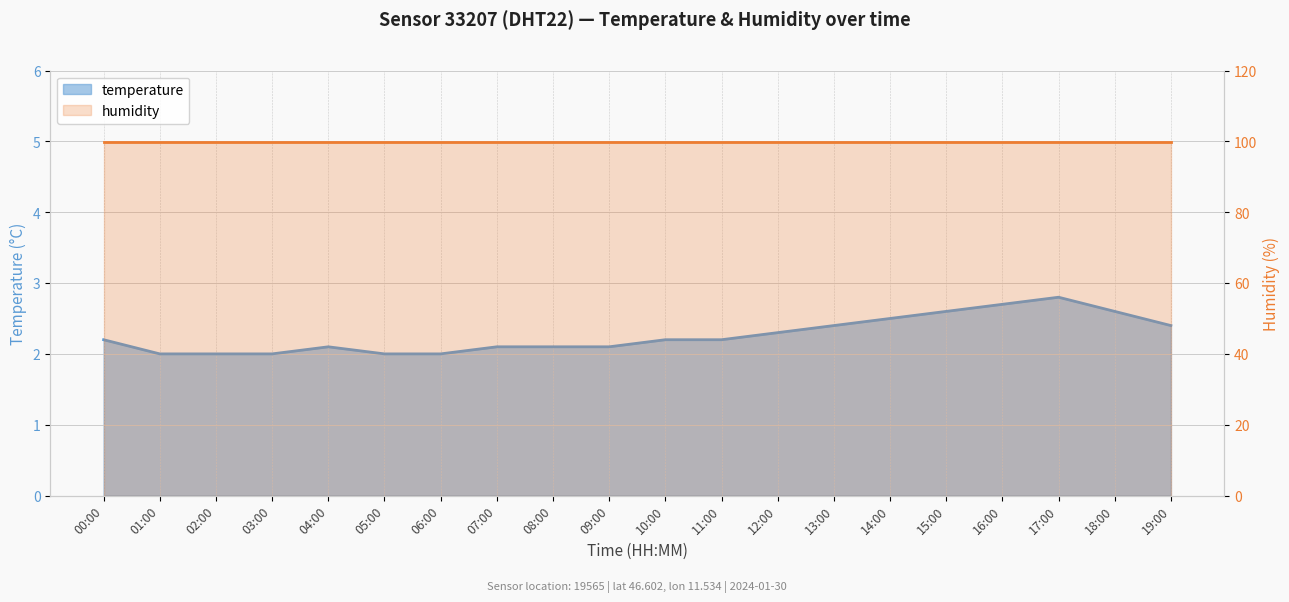

What is the change in value from 04:00 to 11:00?

+0.1